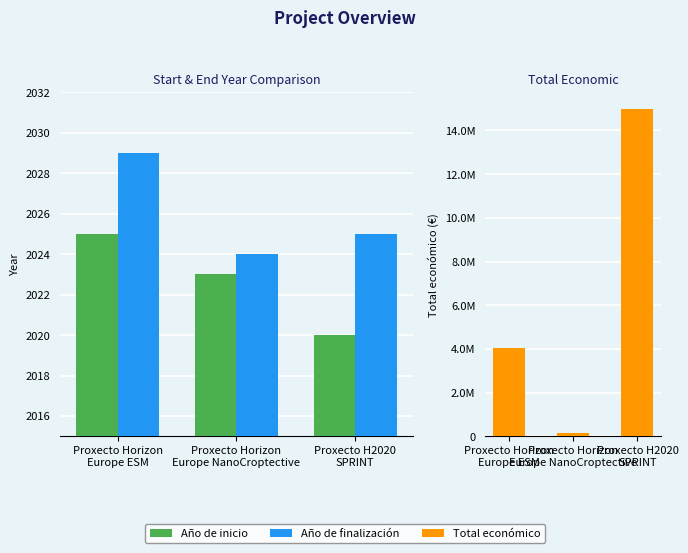

At which category does the chart reach its minimum across all series?

Proxecto H2020
SPRINT